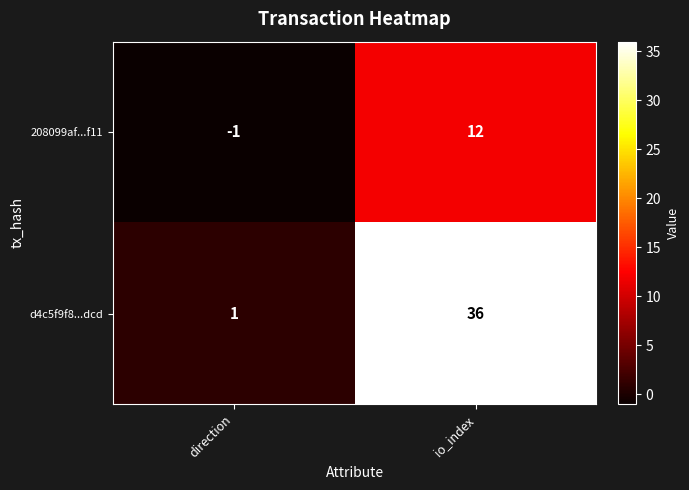

What is the difference between the 208099af...f11 values at io_index and direction?

13